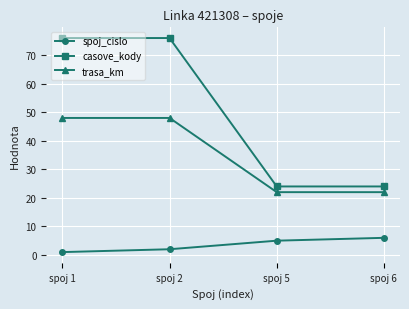

The spoj_cislo series shows 6 at spoj 6. True or false?

True